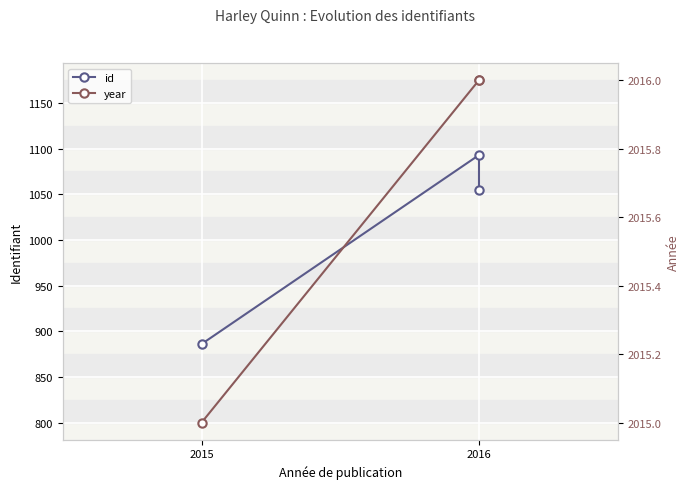

Which series has the largest total across all categories?

year